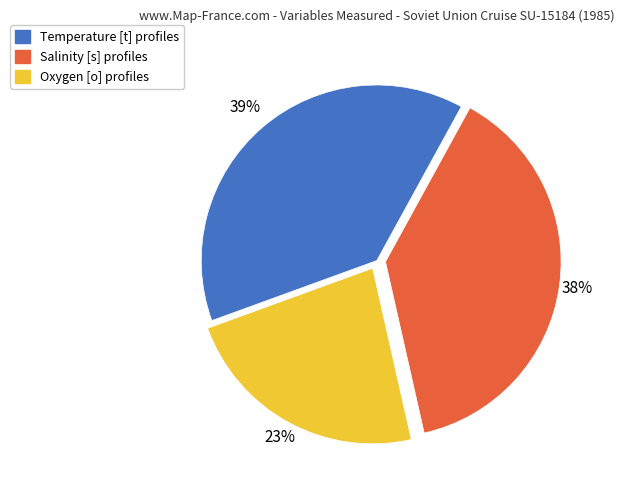

Is there any slice that represents more than half of the pie?

No